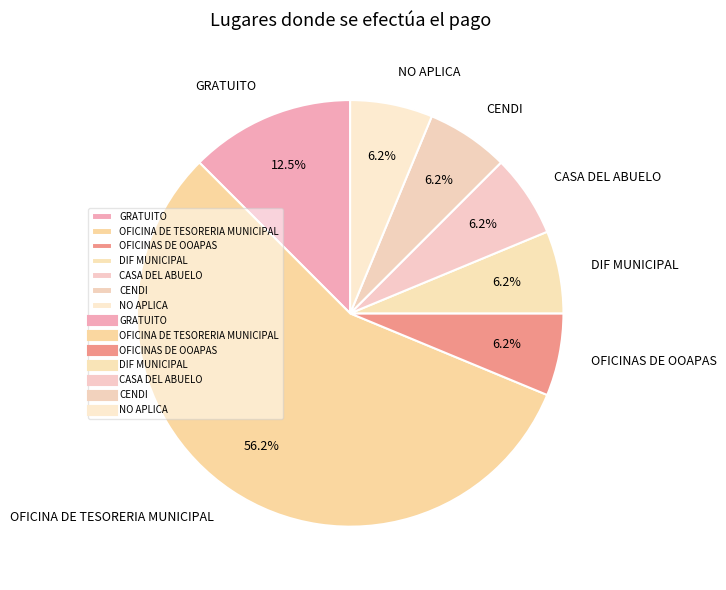

What is the ratio of the value at CASA DEL ABUELO to the value at OFICINAS DE OOAPAS?

1.0